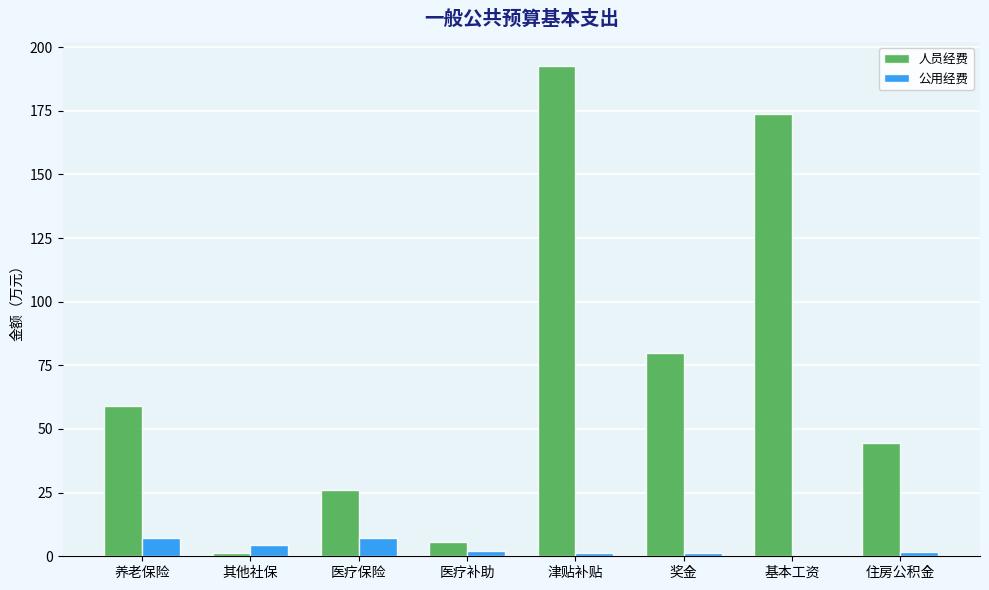

What is the sum of all 人员经费 values?

582.2